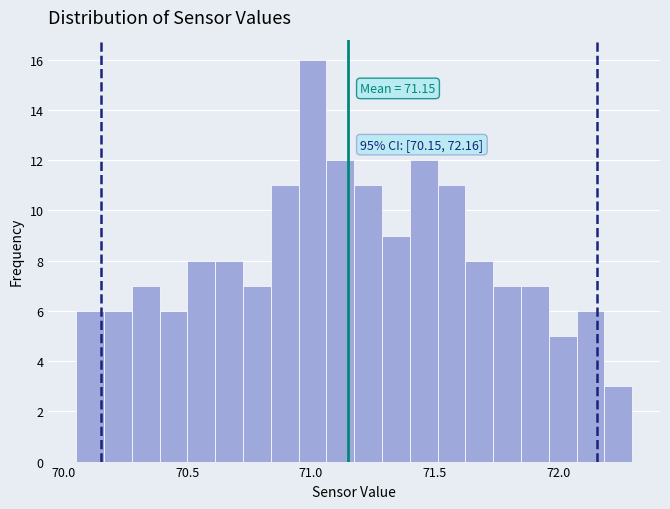

Read against the x-axis, roughly where is the centre of the tallest bar?

71.00